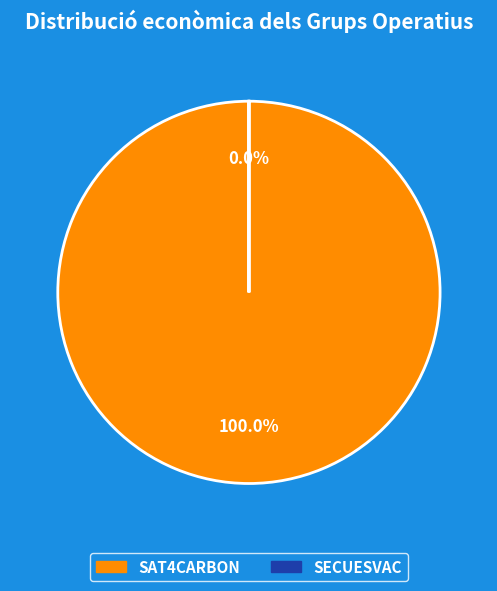

To the nearest percent, what portion does SAT4CARBON represent?

100%